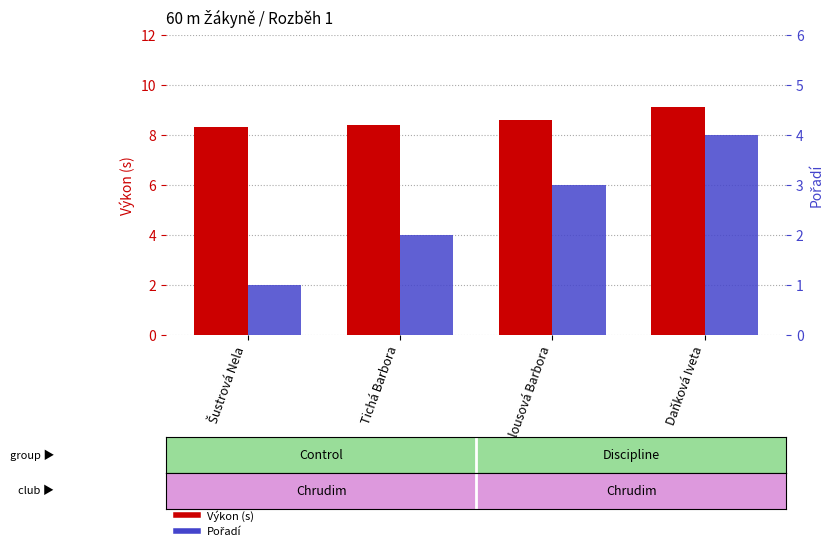

Read the Výkon (s) value at Kalousová Barbora.

8.6